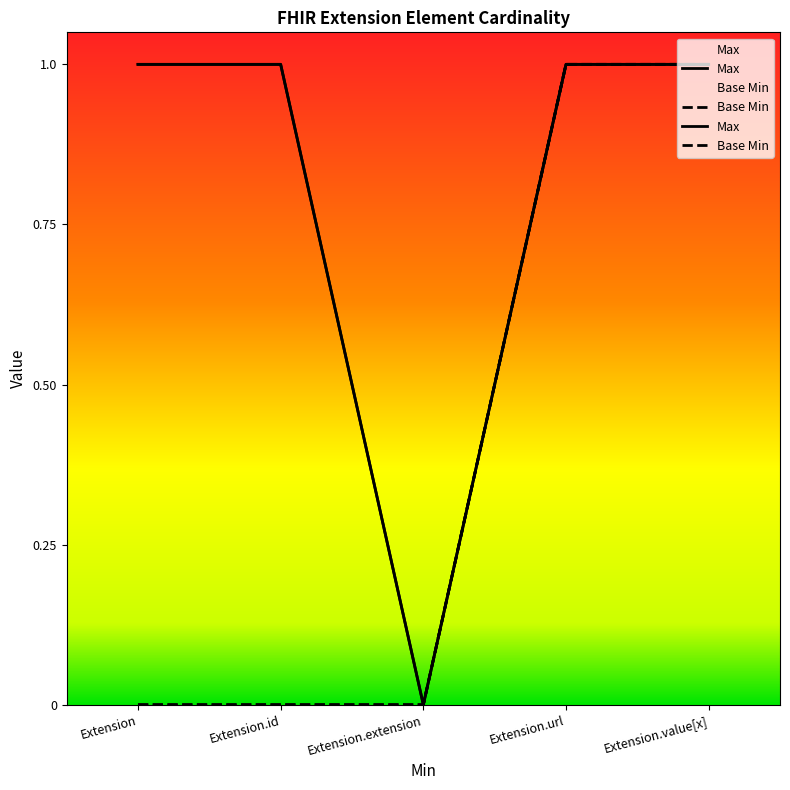

How many distinct data groups are displayed?

2